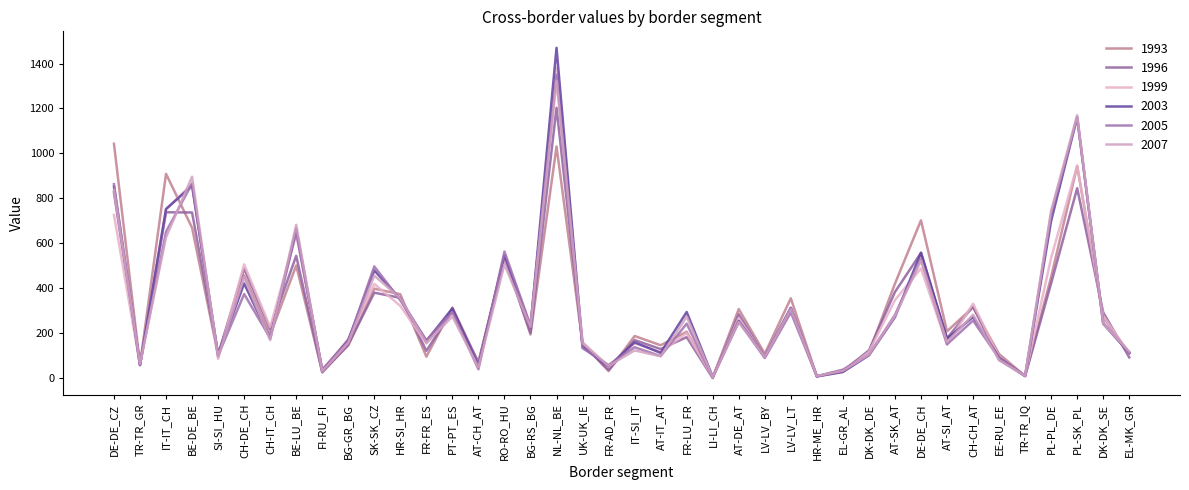

Reading left to right, transcribe all the data shown in this chart.

1993: 1043	60	909	669	103	457	192	501	28	145	398	373	95	314	69	545	194	1031	155	31	187	146	206	2	307	108	355	8	35	113	420	702	208	315	107	9	450	944	271	110
1996: 827	57	738	737	105	487	218	544	25	149	380	357	121	300	69	534	201	1203	149	36	169	129	182	0	284	94	311	8	31	123	383	557	177	319	81	9	422	845	292	92
1999: 726	58	753	863	85	506	227	642	34	173	419	321	153	294	61	535	232	1381	160	49	155	116	200	3	267	94	310	8	27	116	347	488	150	331	91	9	535	946	277	109
2003: 852	59	752	856	104	421	176	664	33	169	479	352	165	310	57	546	226	1470	138	52	159	112	294	5	254	95	313	7	27	101	271	558	175	272	91	9	700	1161	242	112
2005: 863	61	651	866	100	374	178	649	38	164	497	346	168	293	39	563	234	1350	133	58	137	98	242	3	251	89	292	8	37	103	281	531	150	256	88	9	731	1160	246	112
2007: 836	63	627	896	94	449	169	682	30	157	456	355	157	274	48	506	227	1324	155	54	123	97	273	4	249	94	309	9	32	105	276	522	160	282	80	10	745	1170	242	118